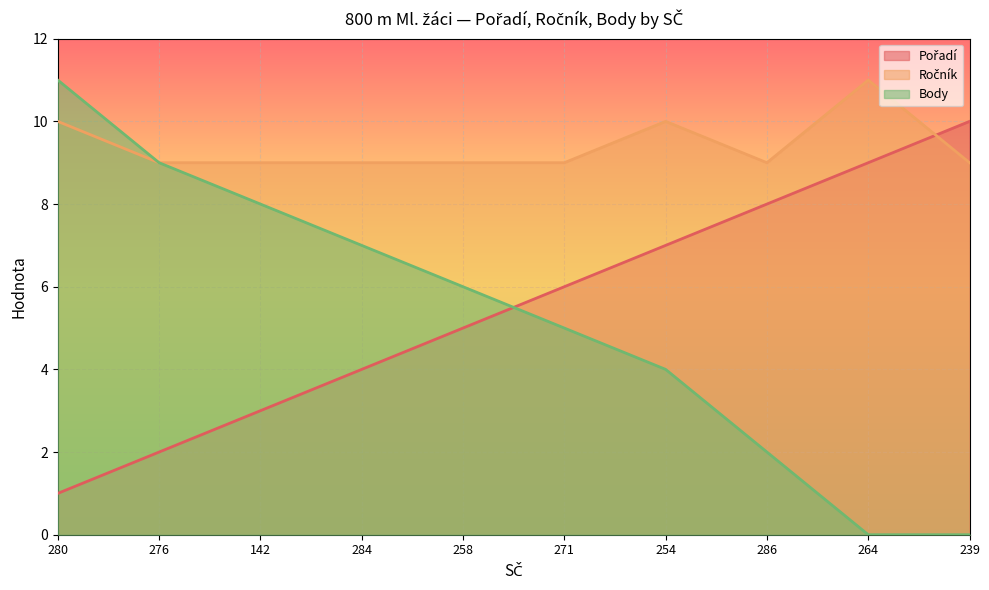

List the labels in order of Pořadí value, smallest first.

280, 276, 142, 284, 258, 271, 254, 286, 264, 239